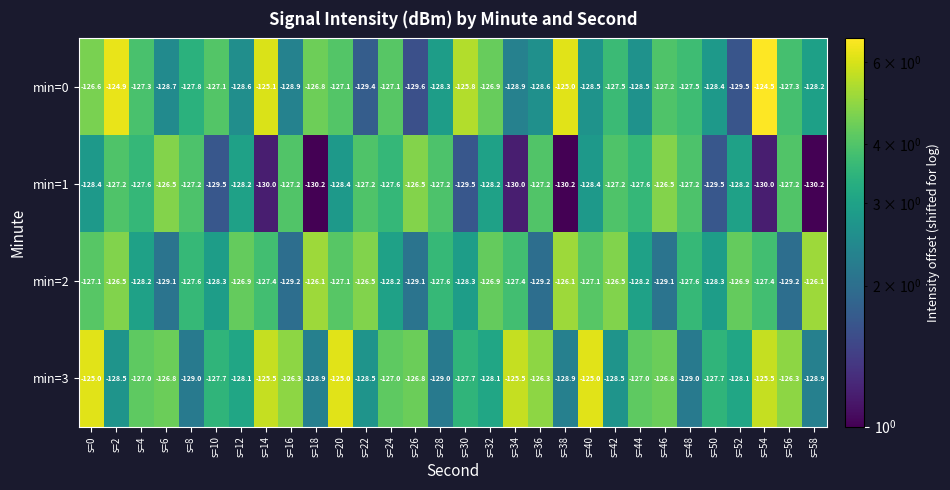

Which category has the highest value across all series?

s=54